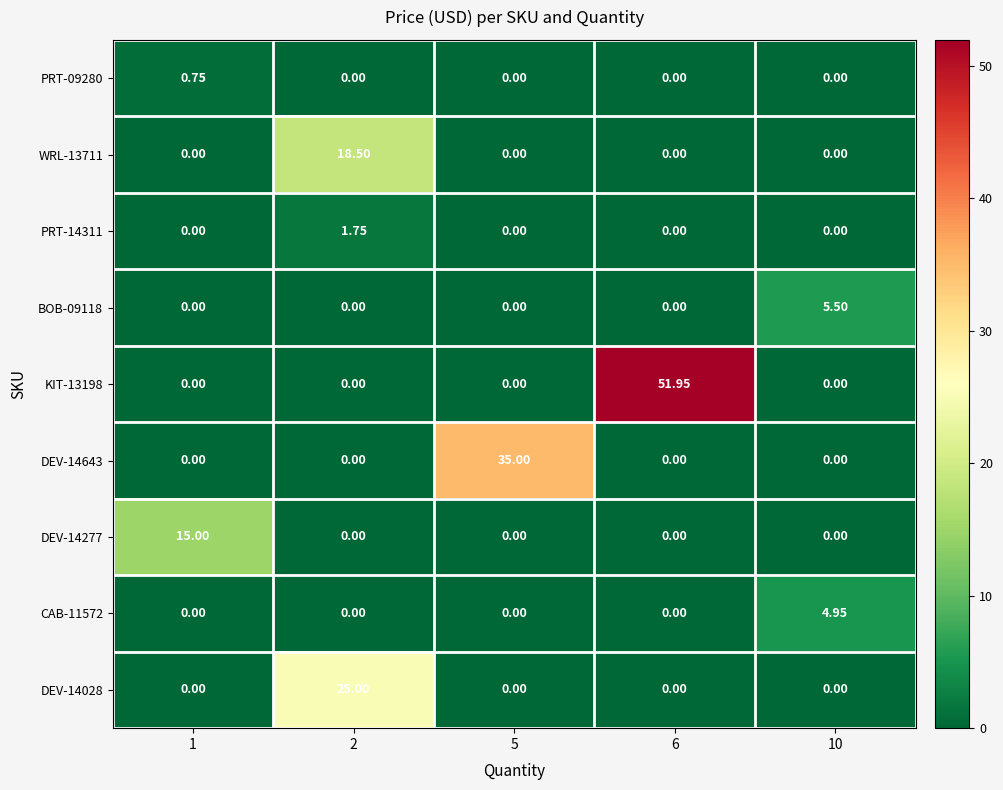

Is the value of KIT-13198 at 6 greater than the value of PRT-09280 at 10?

Yes